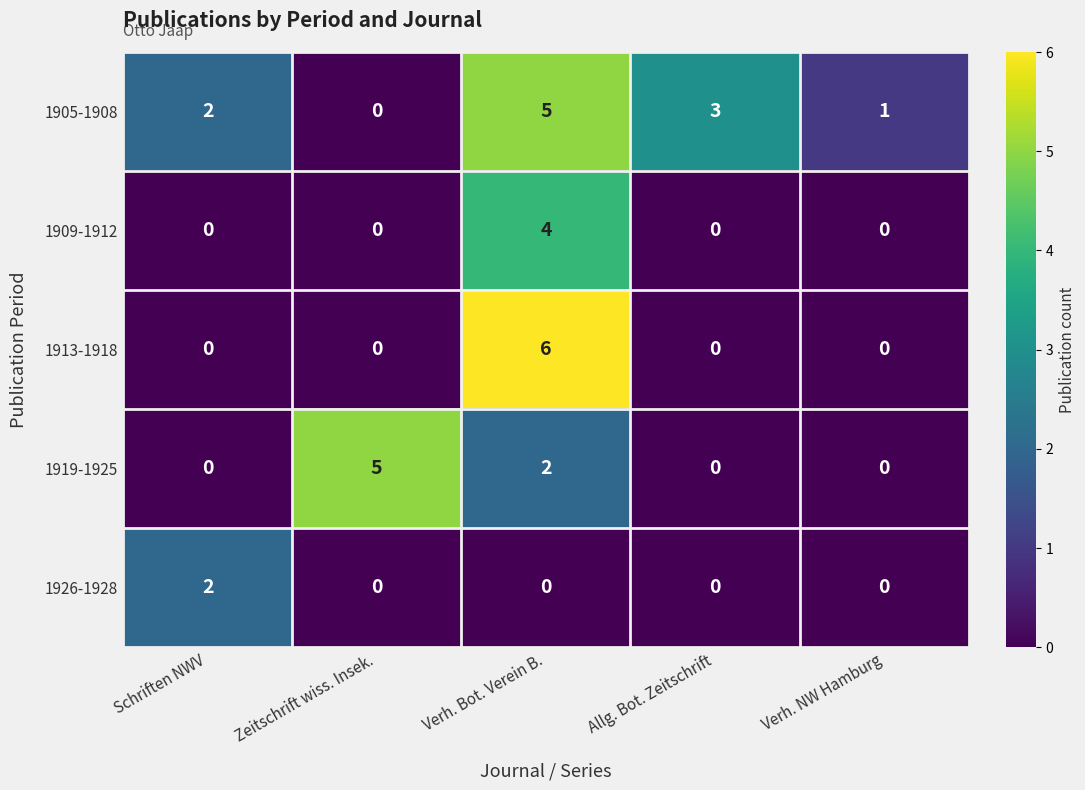

Which series changed the most between Verh. Bot. Verein B. and Allg. Bot. Zeitschrift?

1913-1918